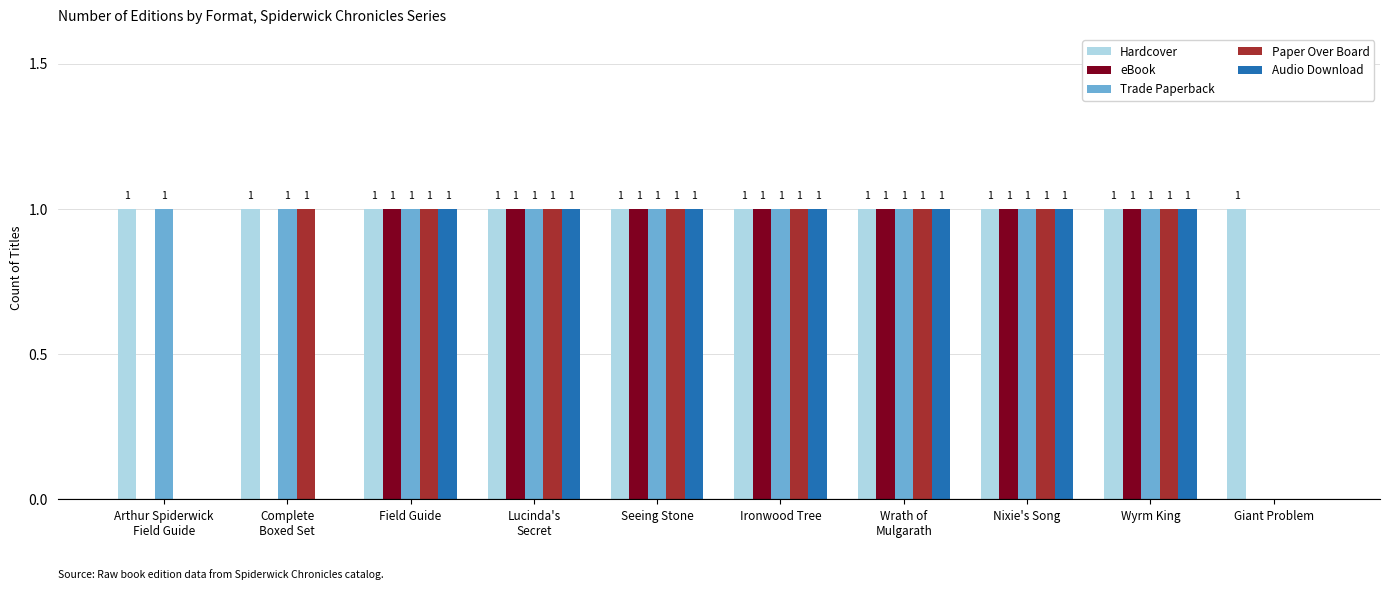

How many positive values does the eBook series have?

7